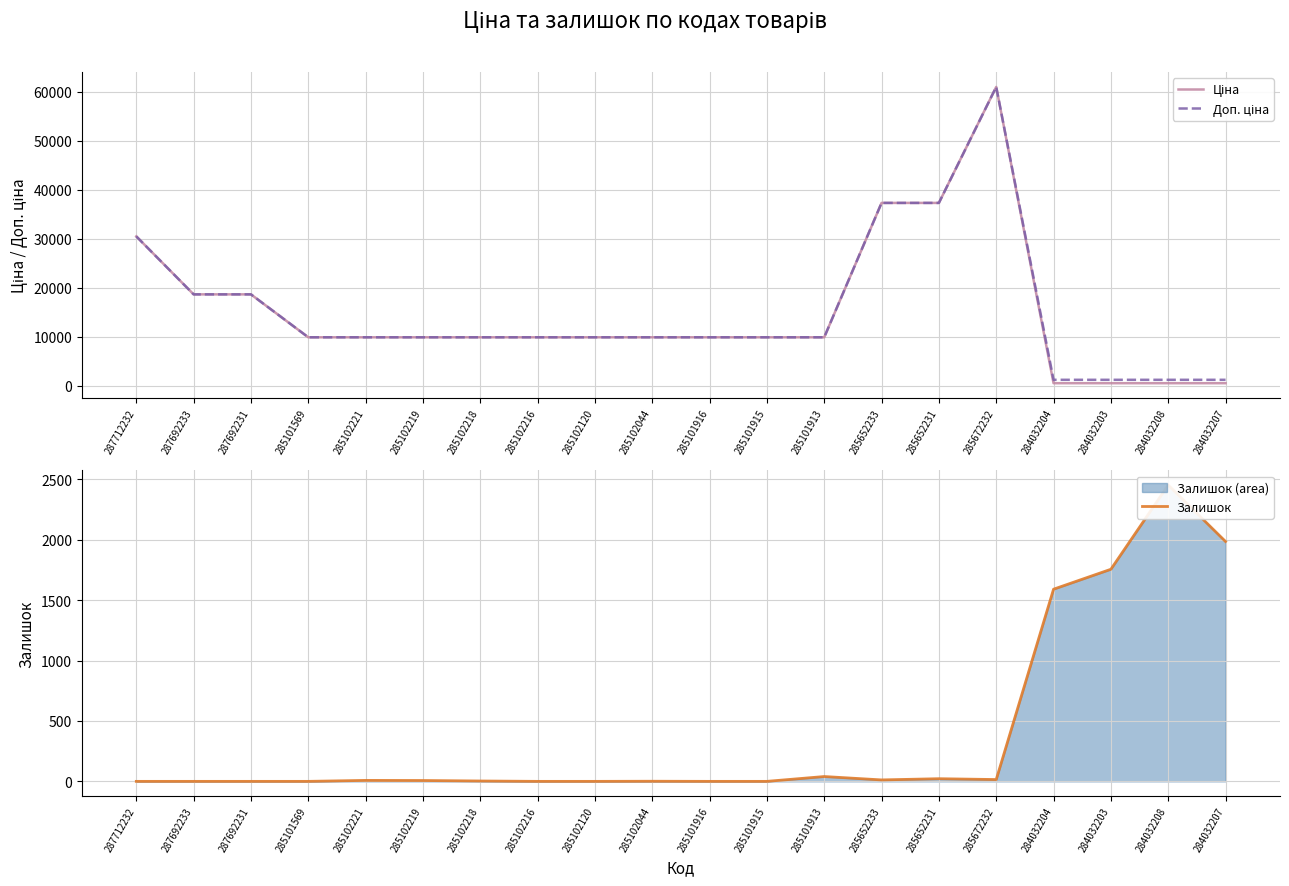

Is it true that Доп. ціна equals 9908.5 at 285102120?

True